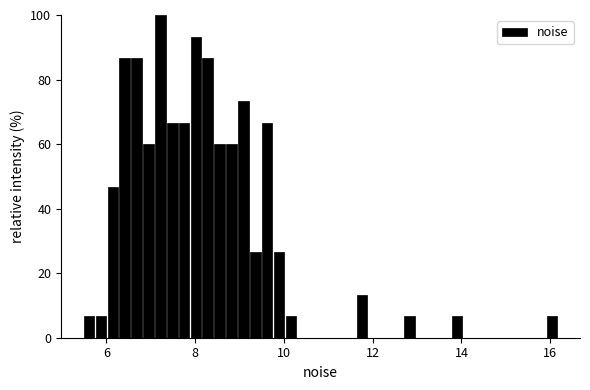

Around what value on the x-axis is the tallest bar? Give the approximate position of its centre, as read against the axis.

7.2